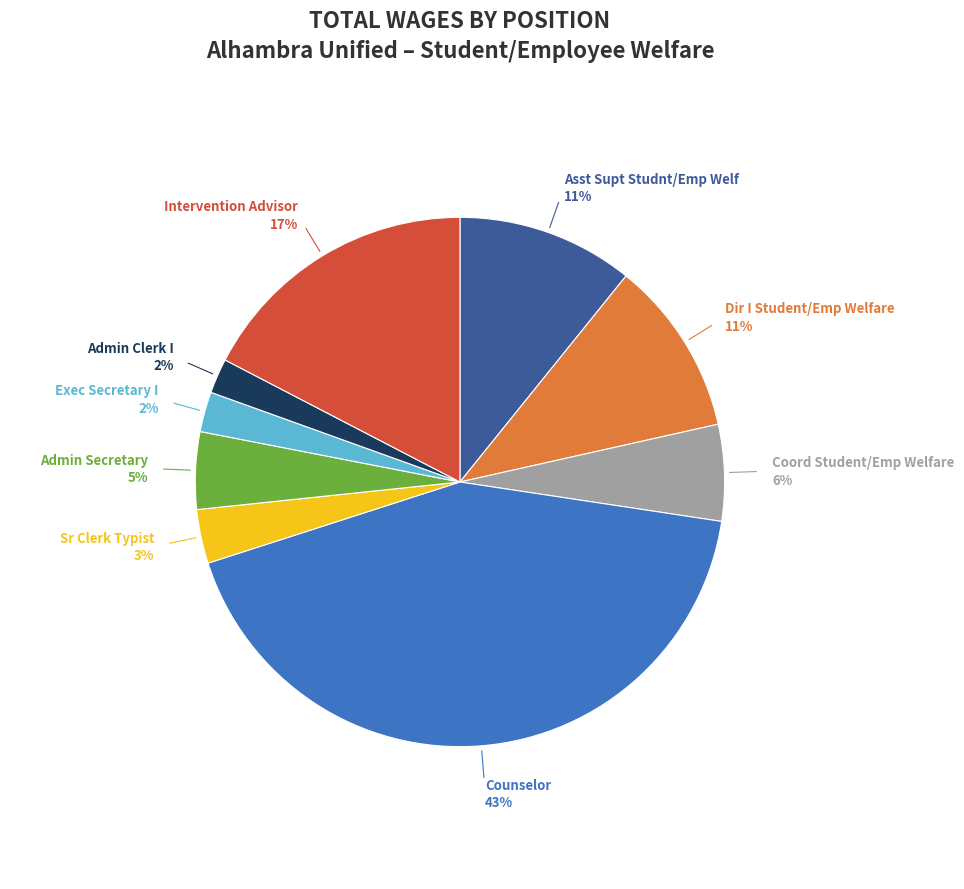

Does any single category account for the majority?

No